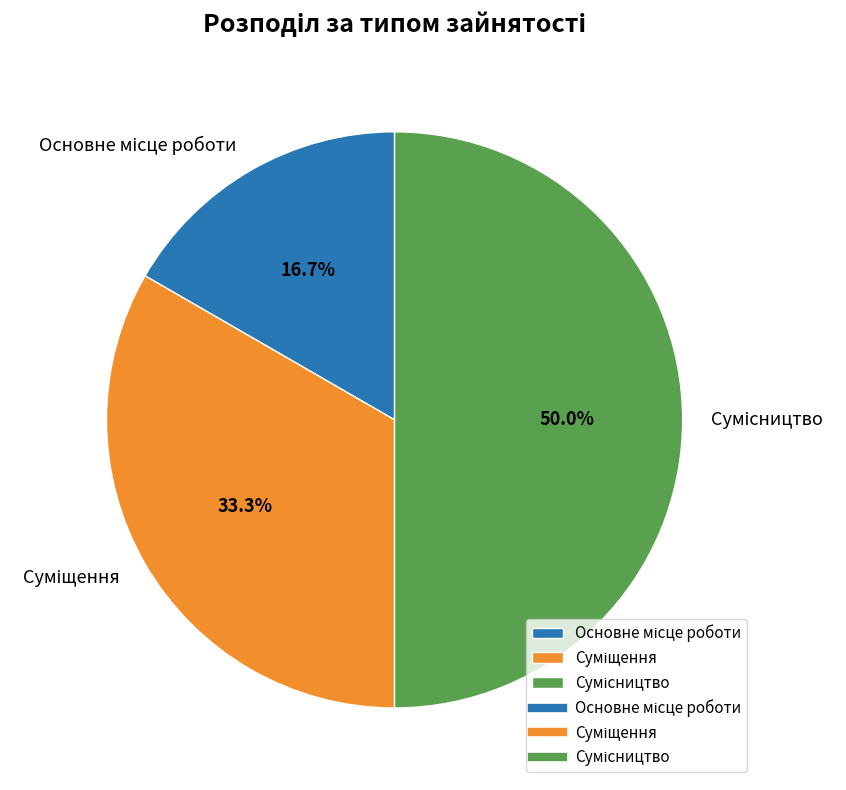

What is the change in value from Основне місце роботи to Сумісництво?

+2